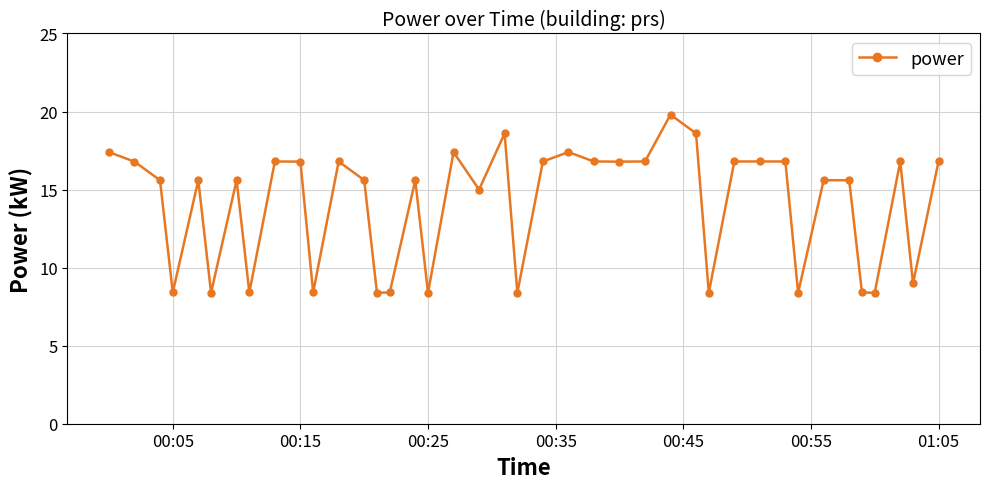

What is the maximum value shown in the chart?

19.8